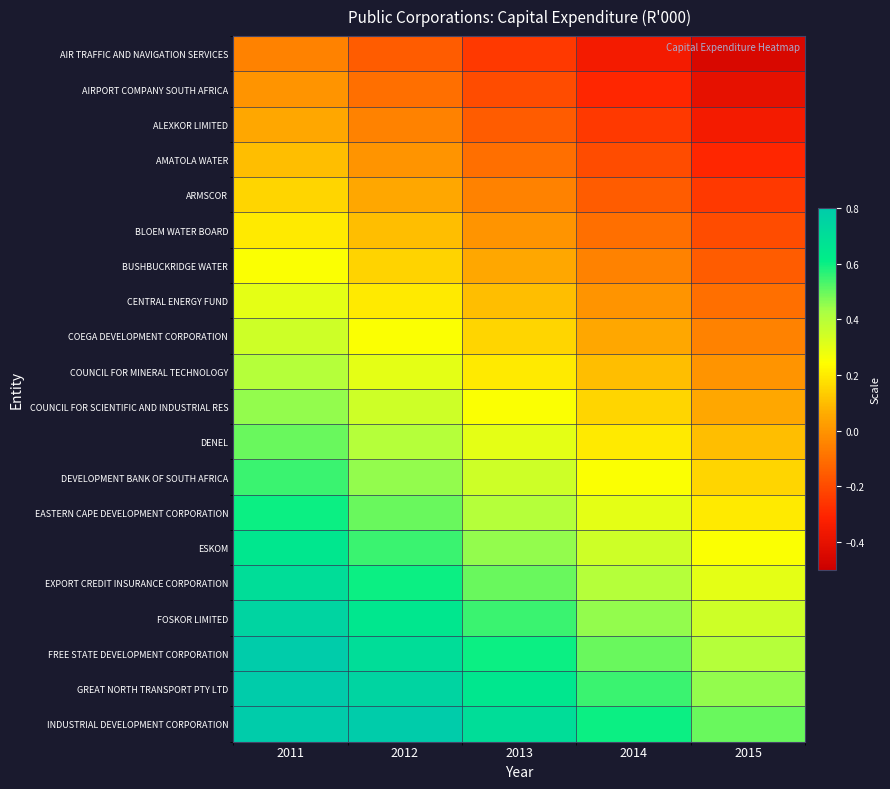

What is the total value across all series at 2012?

6.5